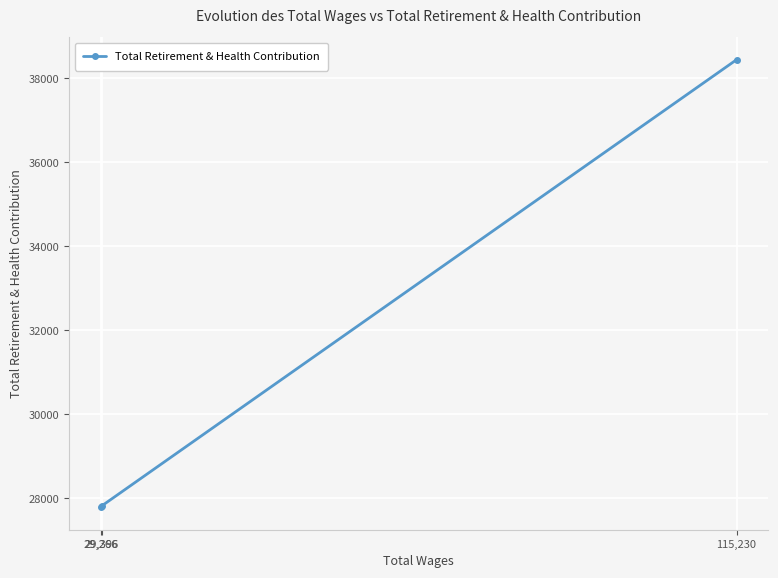

What is the value of the 3rd point from the left?

38446